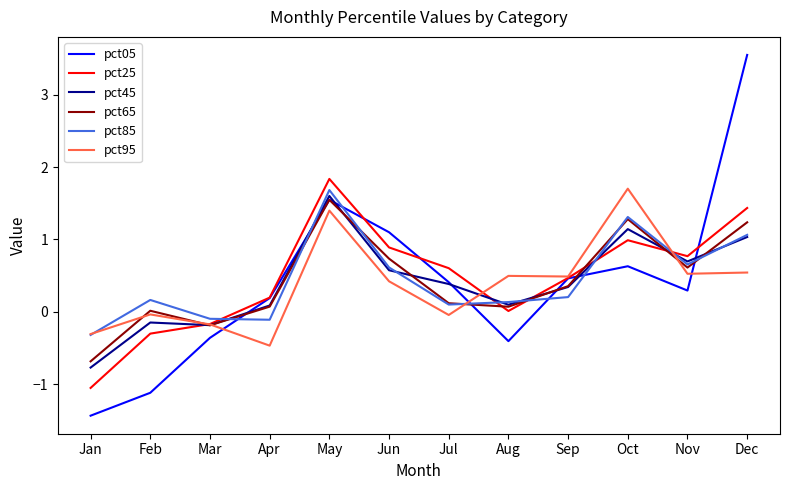

What is the total value across all series at Nov?

3.6